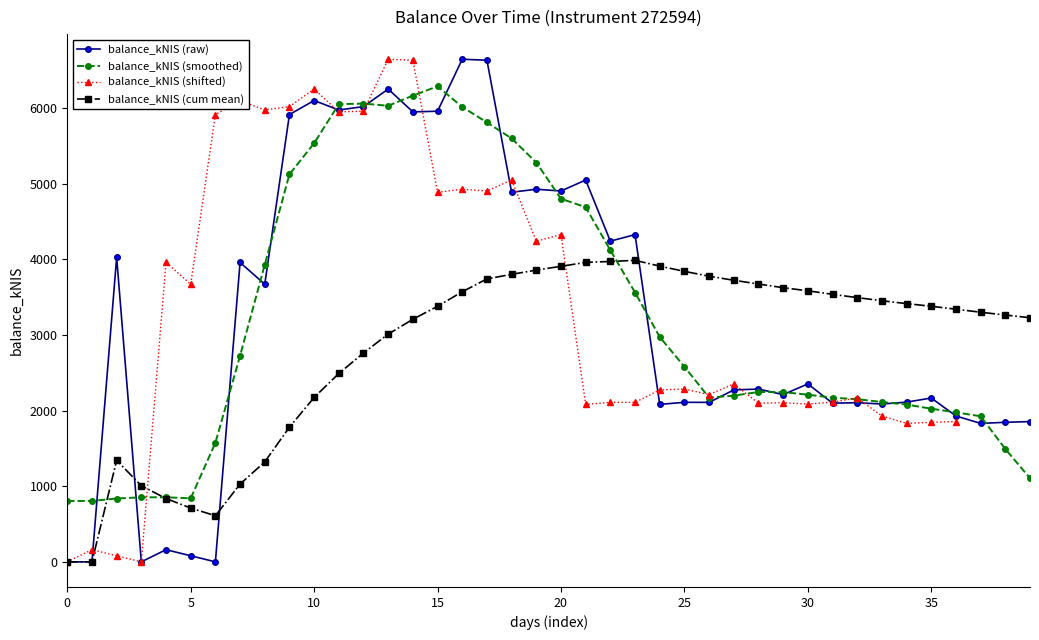

The value of balance_kNIS (smoothed) at 30 is 698.0. True or false?

False